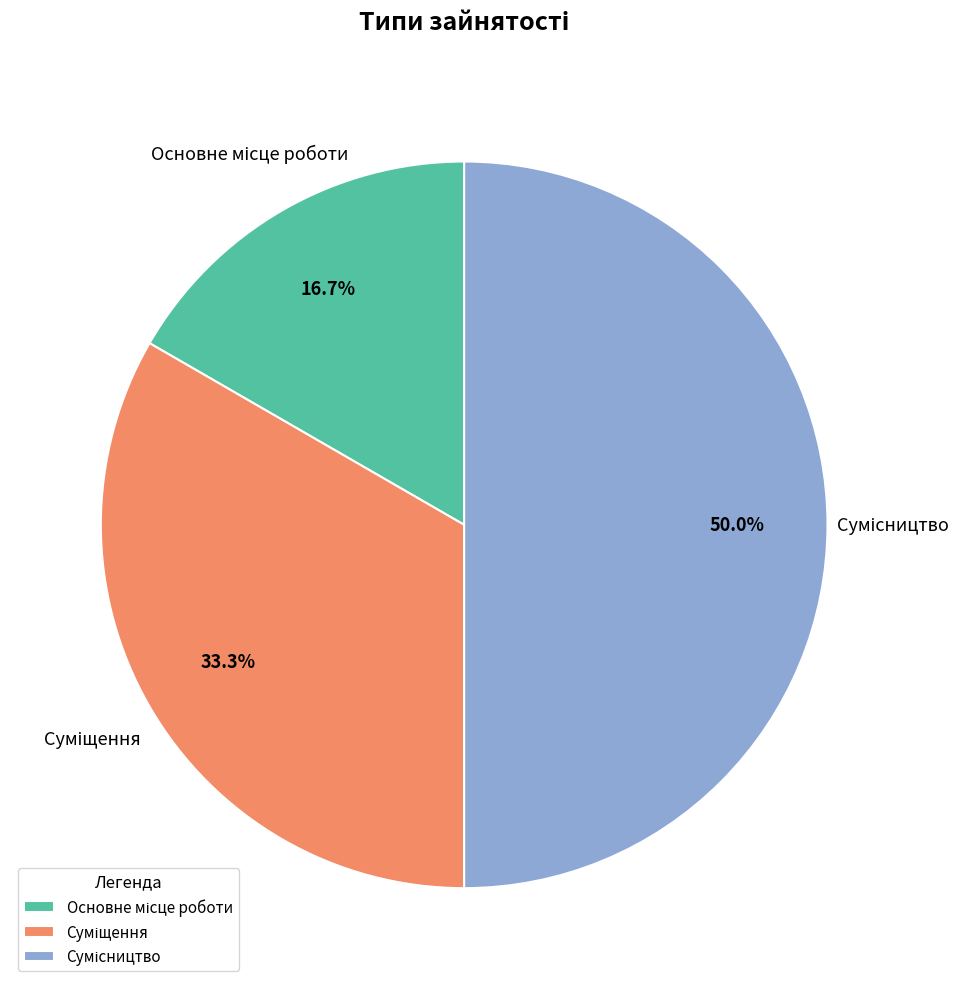

To the nearest percent, what is the difference between the largest and smallest slice percentages?

33%